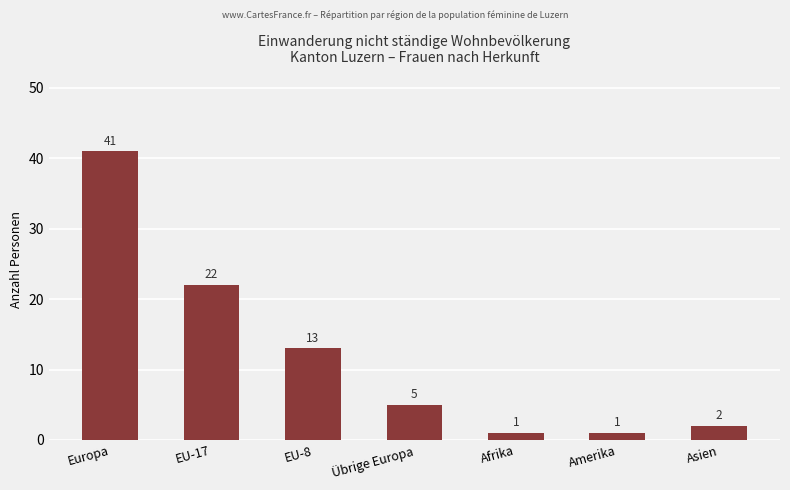

What is the label of the 2nd bar from the left?

EU-17